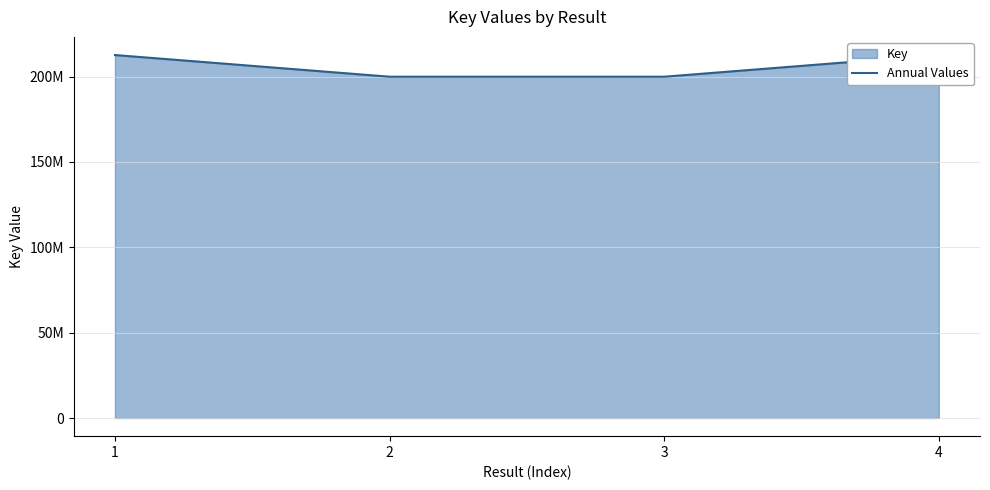

Where is the first local minimum?

3